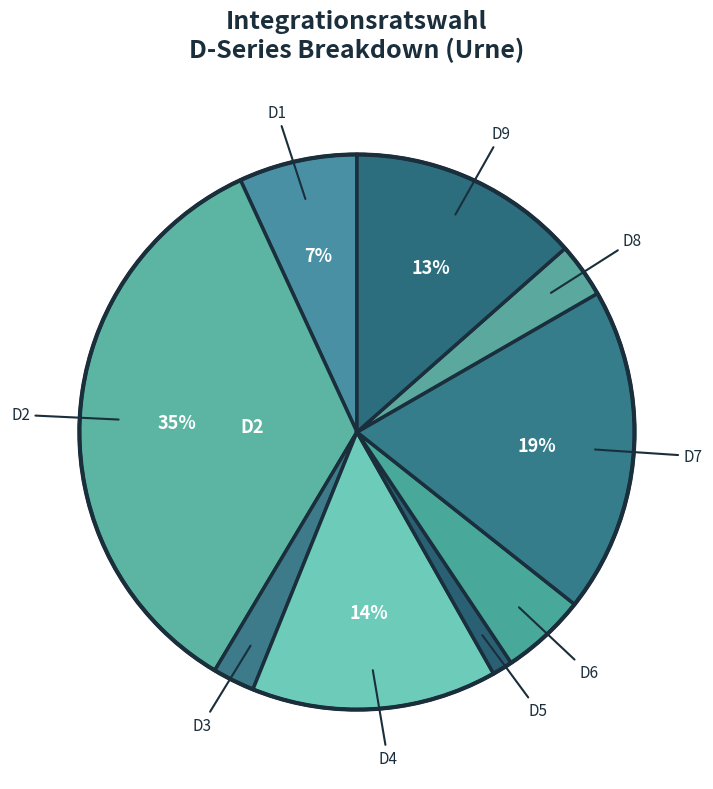

How many segments does this pie chart have?

9